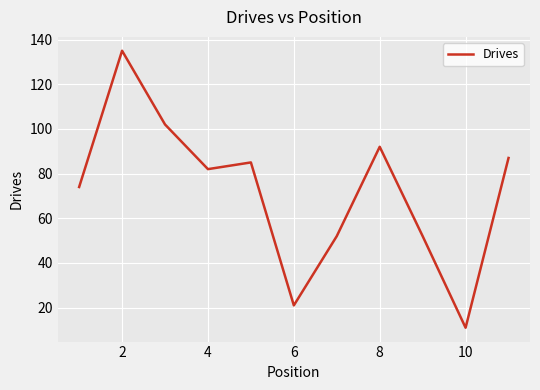

Reading right to left, list all the values displayed in this chart.

87	11	52	92	52	21	85	82	102	135	74